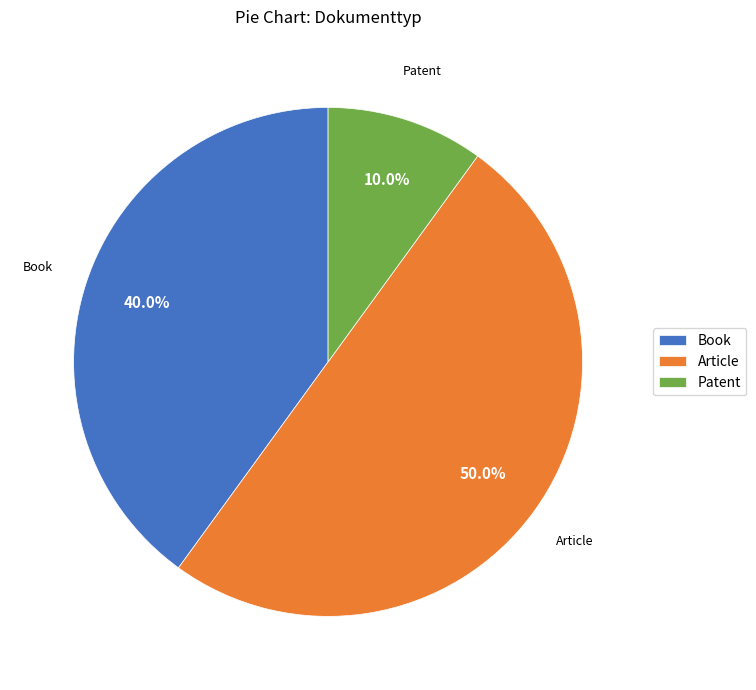

Is Book the majority of the pie?

No